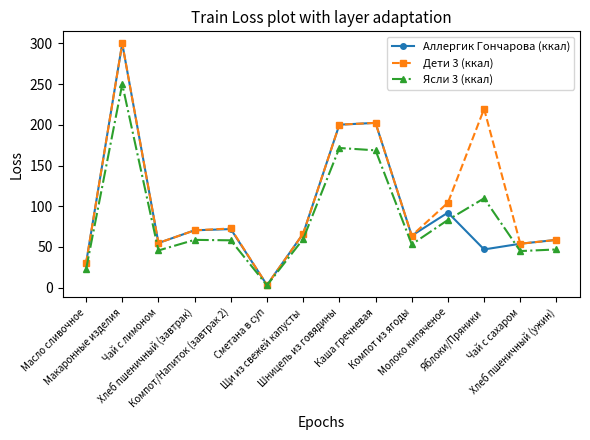

What is the label of the 5th point from the left?

Компот/Напиток (завтрак 2)